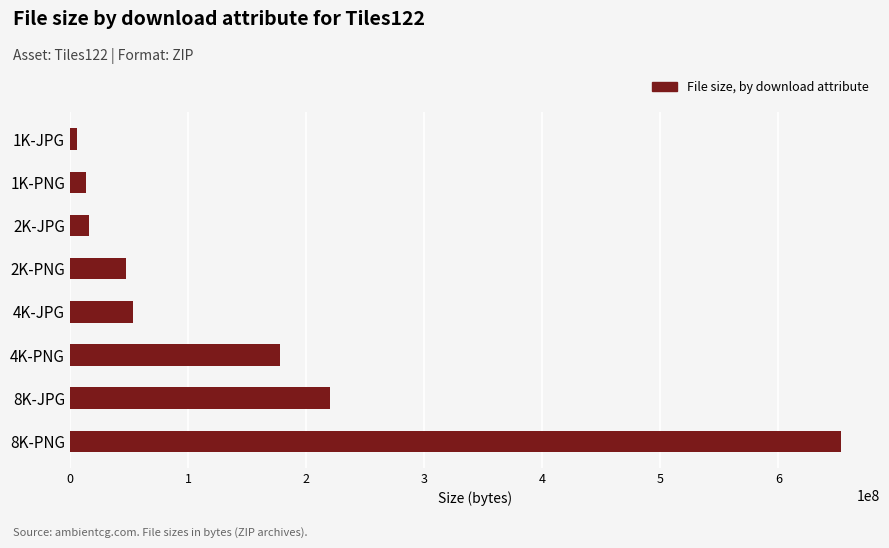

What is the change in value from 1K-PNG to 8K-JPG?

+206109367